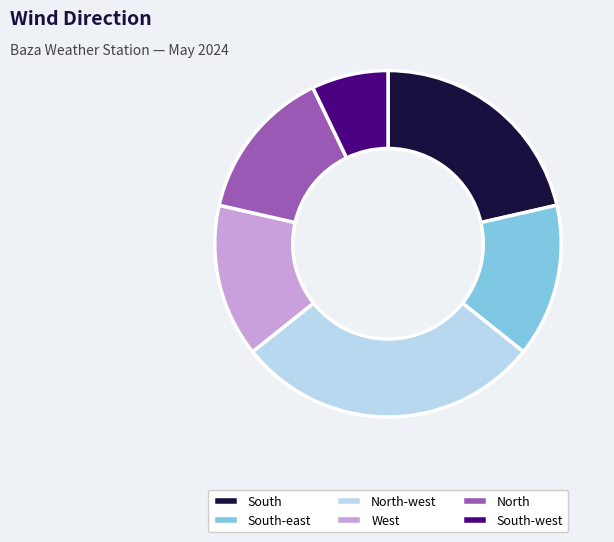

Which category has the smallest portion of the pie?

South-west